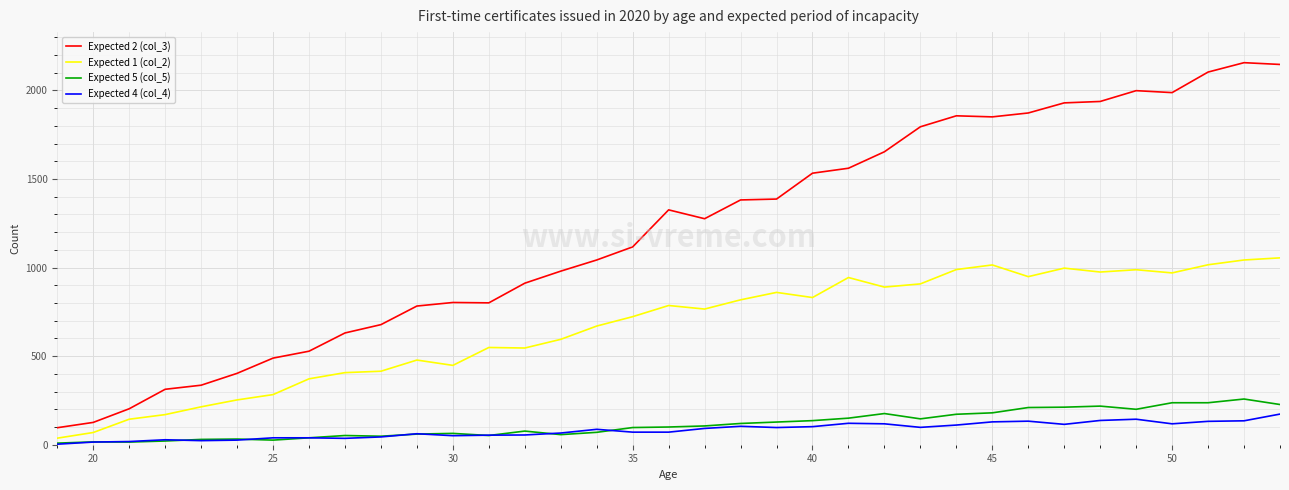

In Expected 2 (col_3), how many points are higher than both neighbors (excluding endpoints)?

5